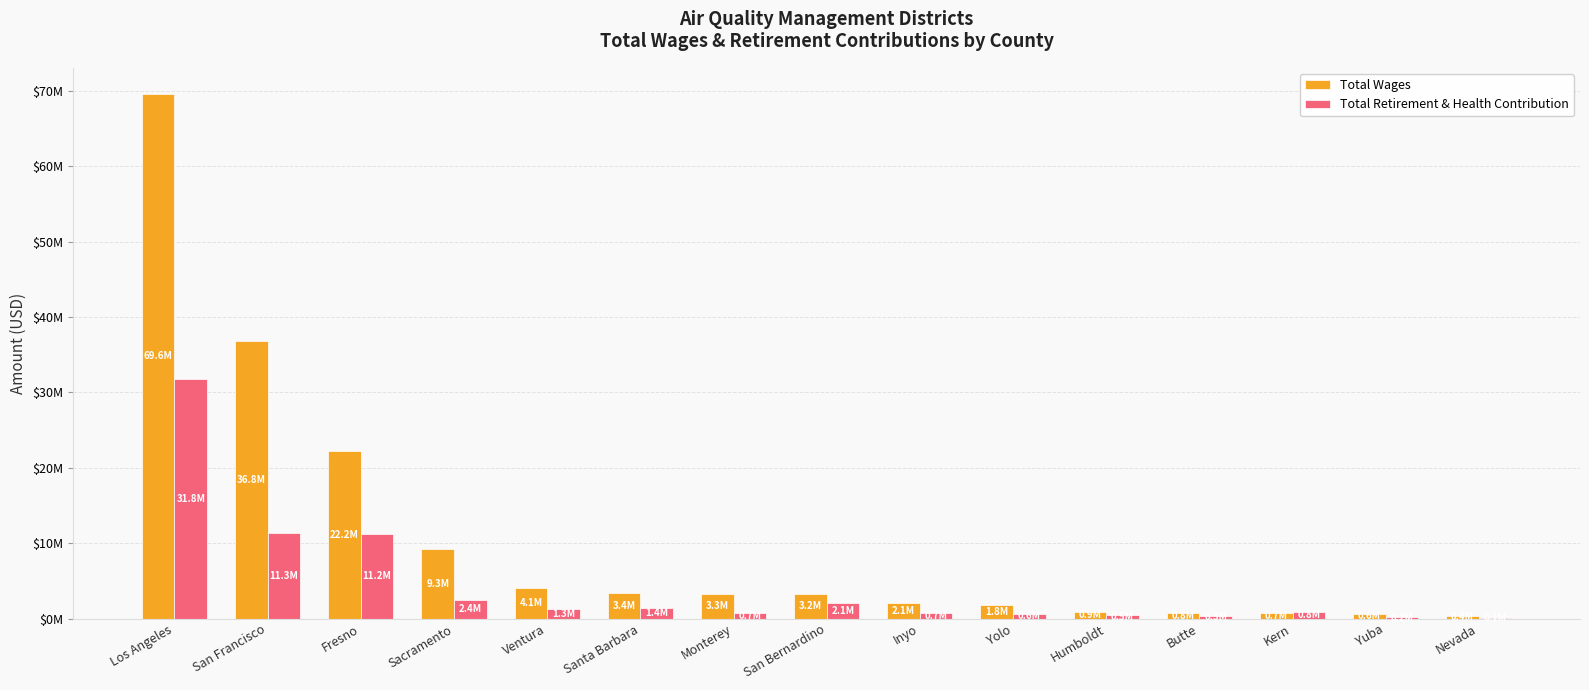

What is the difference between the maximum and second lowest values in the Total Wages series?

68949700